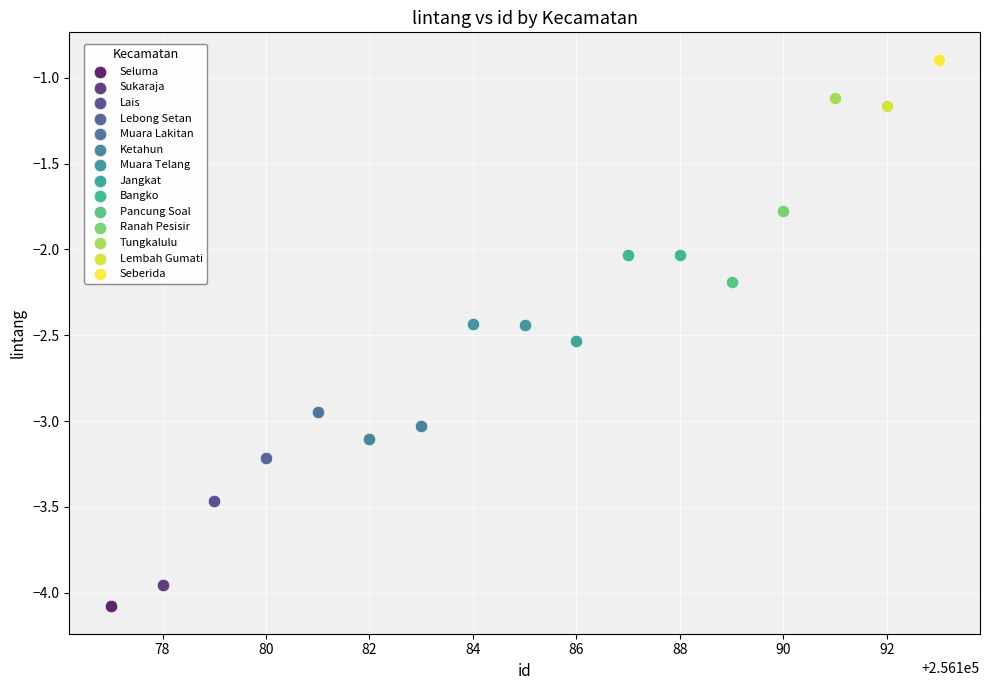

What are all the series names shown in the legend?

Seluma, Sukaraja, Lais, Lebong Setan, Muara Lakitan, Ketahun, Muara Telang, Jangkat, Bangko, Pancung Soal, Ranah Pesisir, Tungkalulu, Lembah Gumati, Seberida